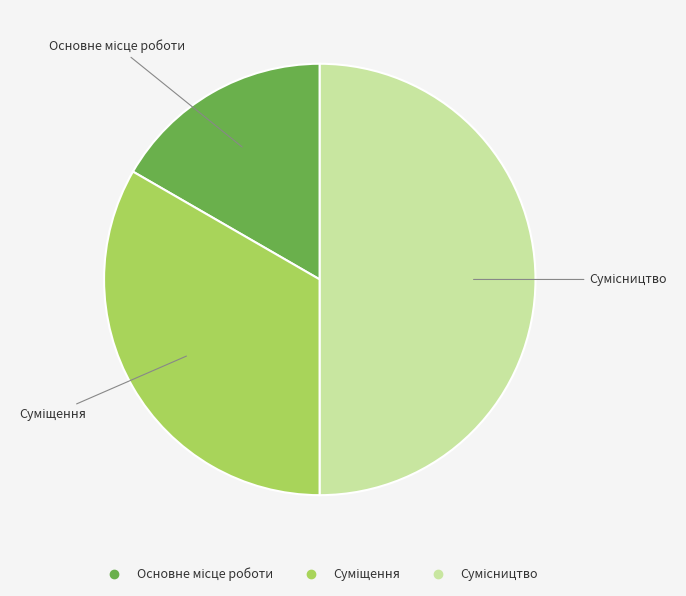

How many slices are in this pie chart?

3